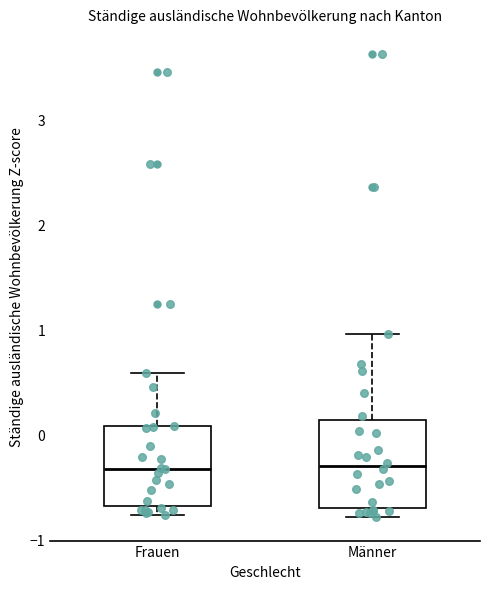

Reading left to right, read every box against the y-axis: the position of its median line, the range the box covers, and the ends of its whiskers. The values are not printed on the chart, so give them approximately, as read against the axis.

Frauen: median -0.3, box -0.7 to 0.1, whiskers -0.8 to 0.6
Männer: median -0.3, box -0.7 to 0.1, whiskers -0.8 to 1.0